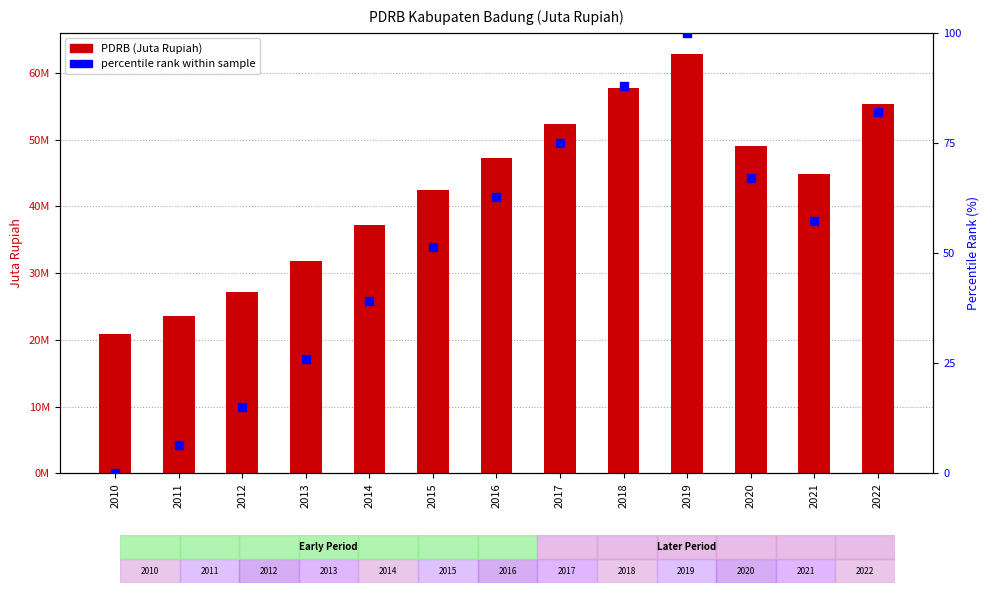

Which series contains the highest Y value?

PDRB (Juta Rupiah)